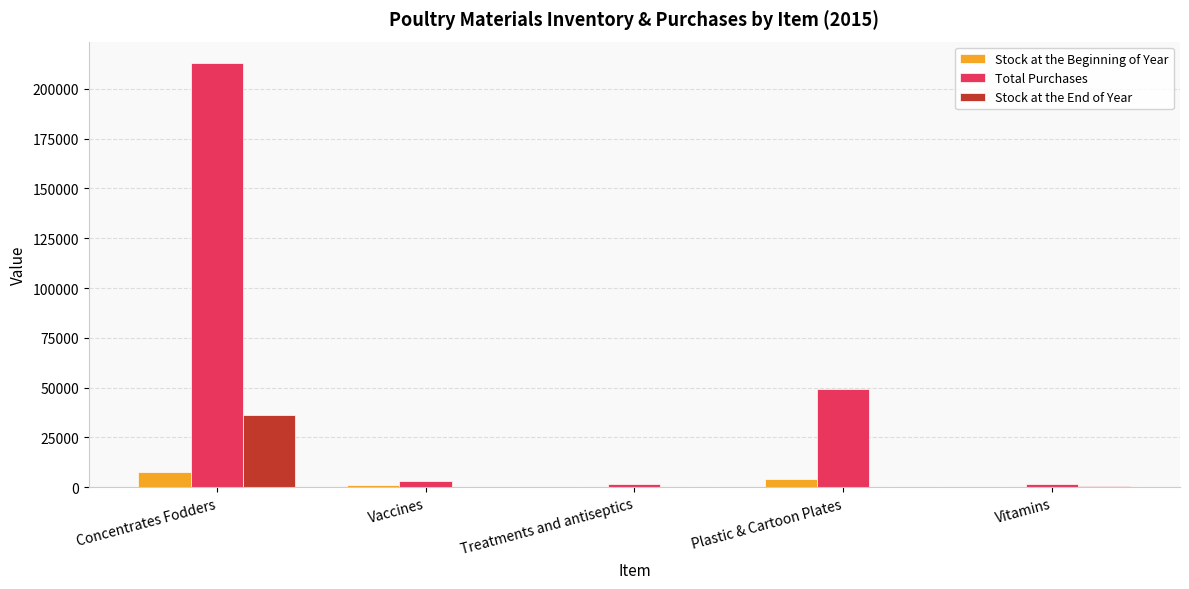

What is the maximum value shown in the chart?

213006.6